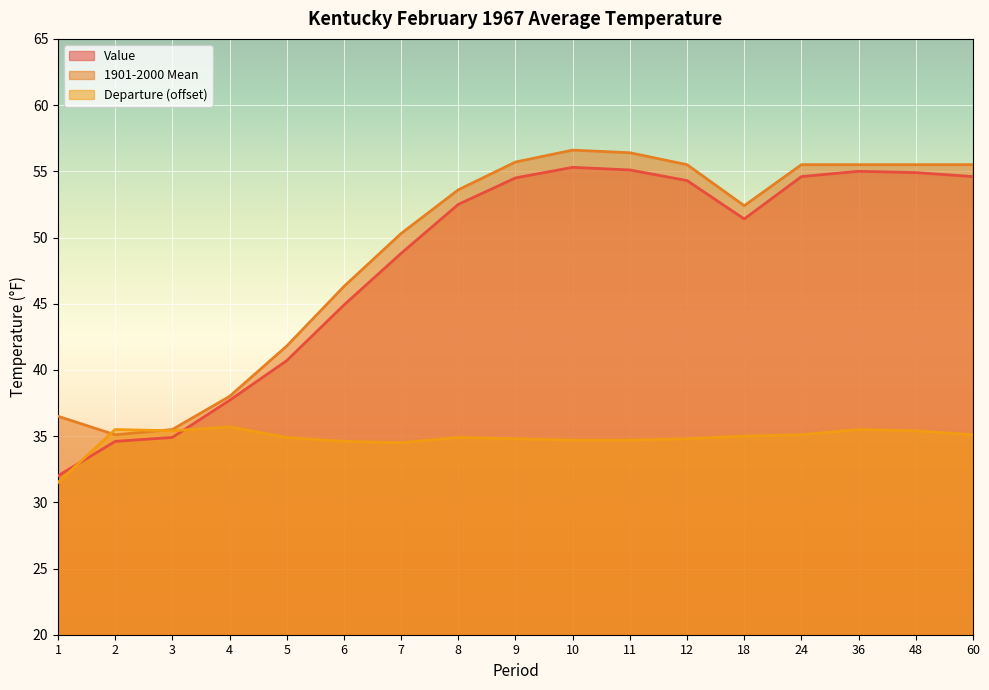

Which series has the largest range (max minus min)?

Value